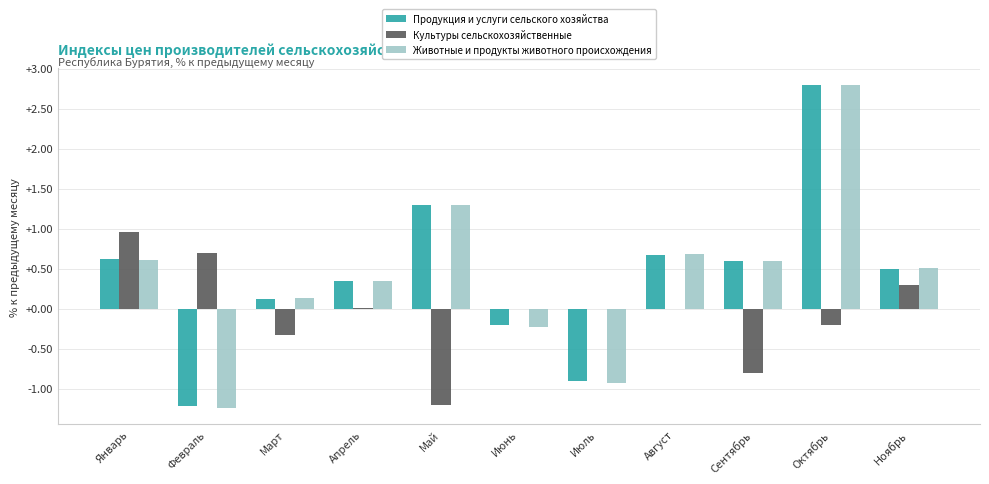

The value of Культуры сельскохозяйственные at Июль is 0.0. True or false?

True